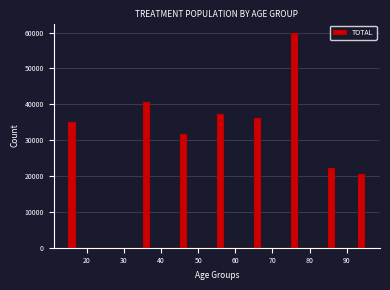

Around what value on the x-axis is the tallest bar? Give the approximate position of its centre, as read against the axis.

76